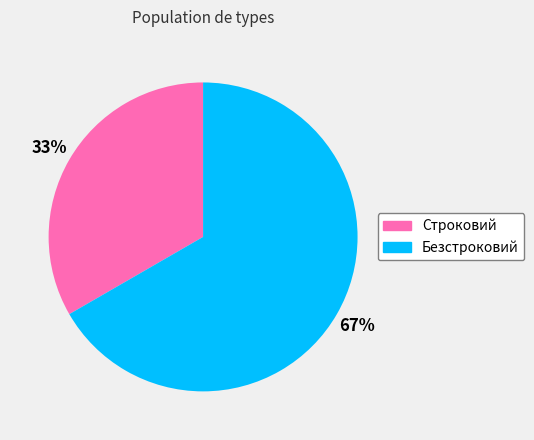

Is the sum of Строковий and Безстроковий greater than half?

Yes